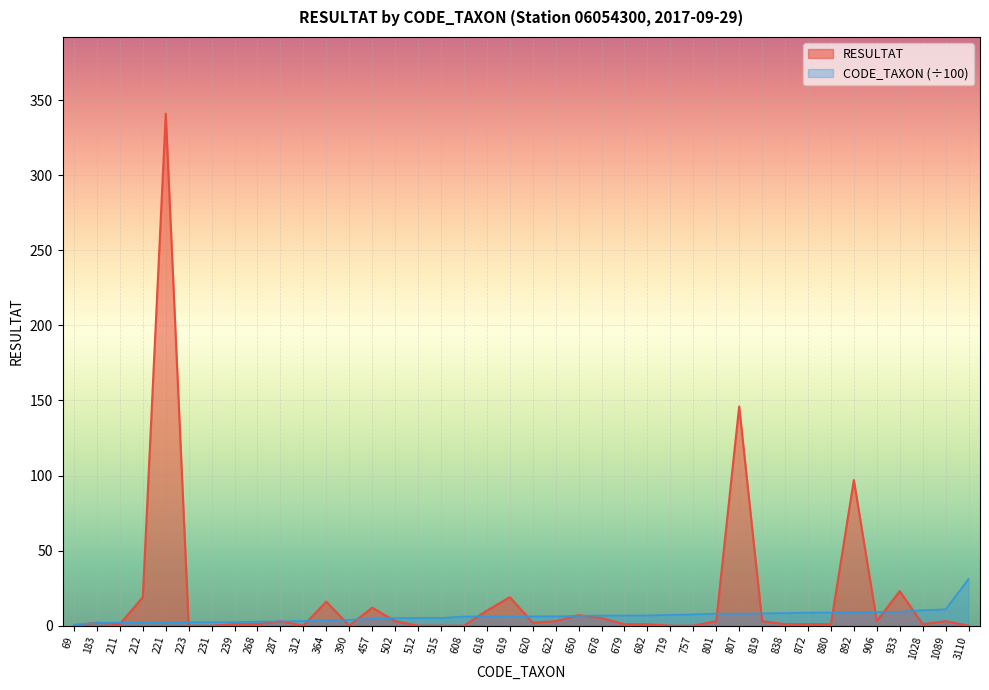

Is the value of RESULTAT at 512 greater than the value of CODE_TAXON at 622?

No